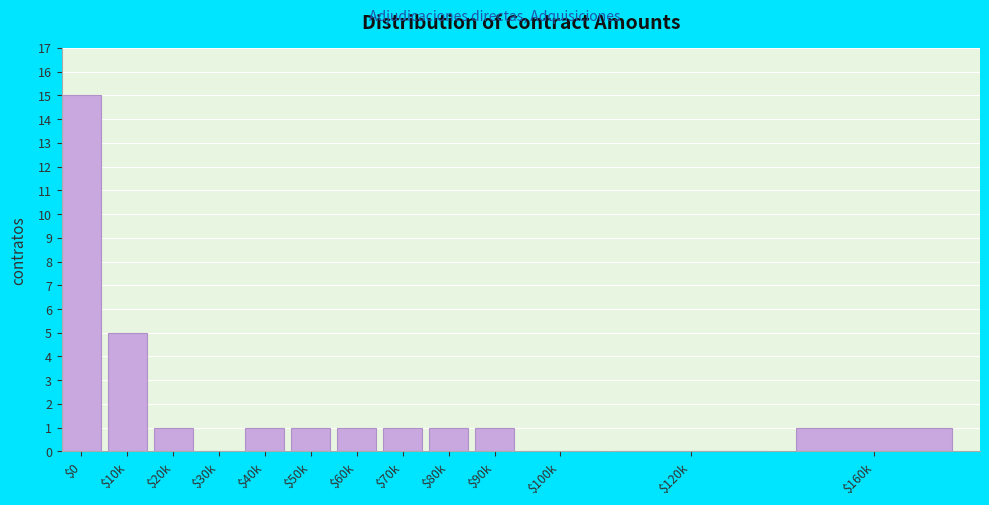

Where is the data nearest to the value 7?

$10k